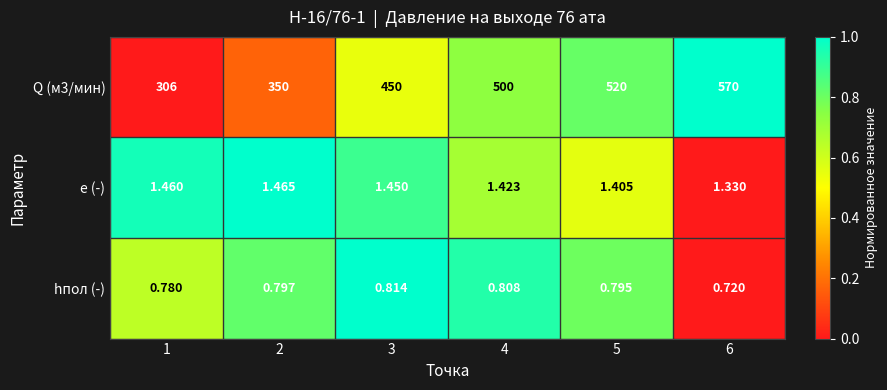

Is the value of hпол (-) at 5 greater than the value of e (-) at 6?

No